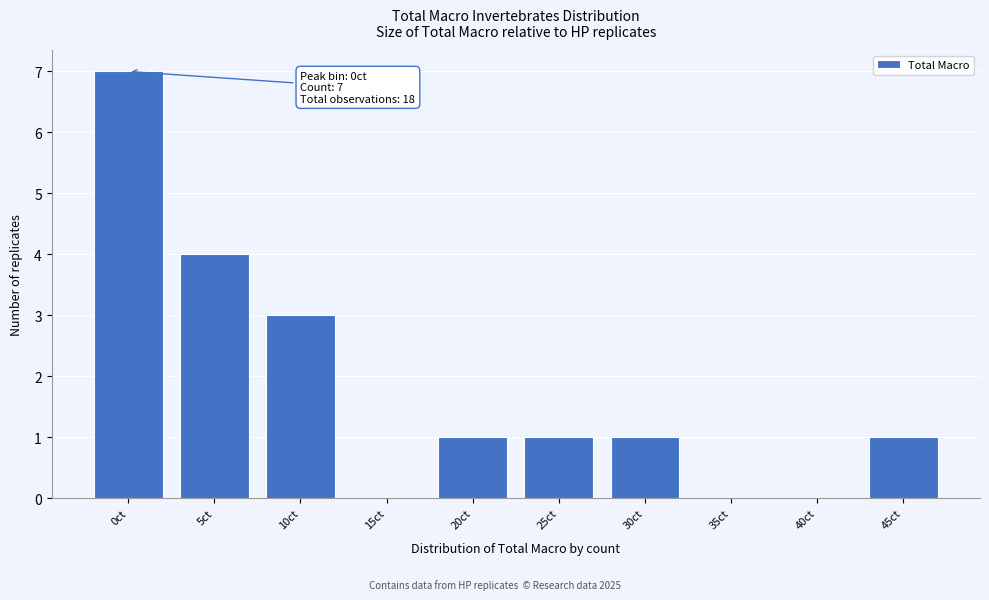

Reading right to left, transcribe all the data shown in this chart.

45ct=1	40ct=0	35ct=0	30ct=1	25ct=1	20ct=1	15ct=0	10ct=3	5ct=4	0ct=7